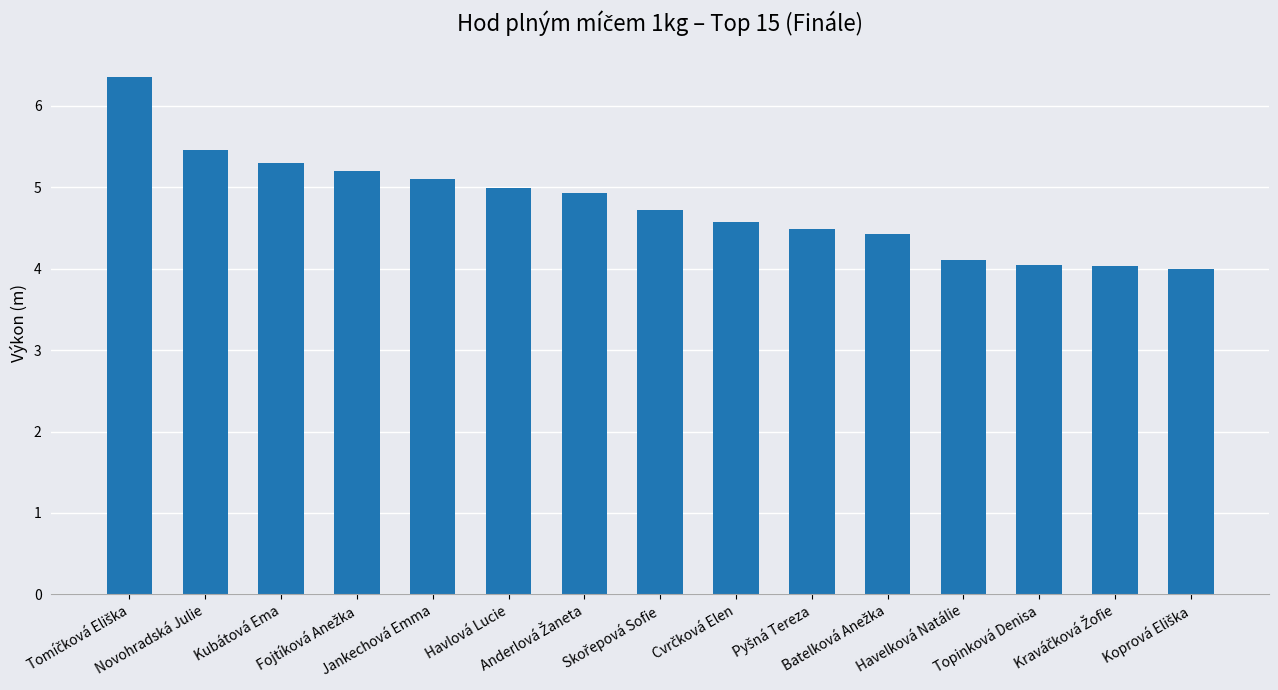

Does the chart contain any negative values?

No